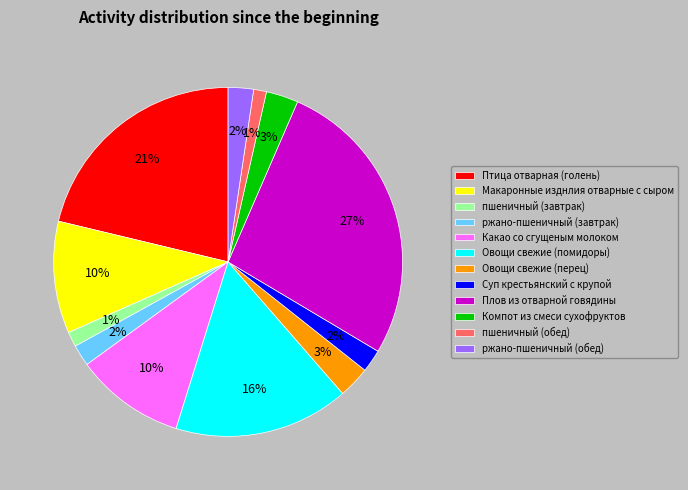

Does Плов из отварной говядины account for over 50% of the chart?

No